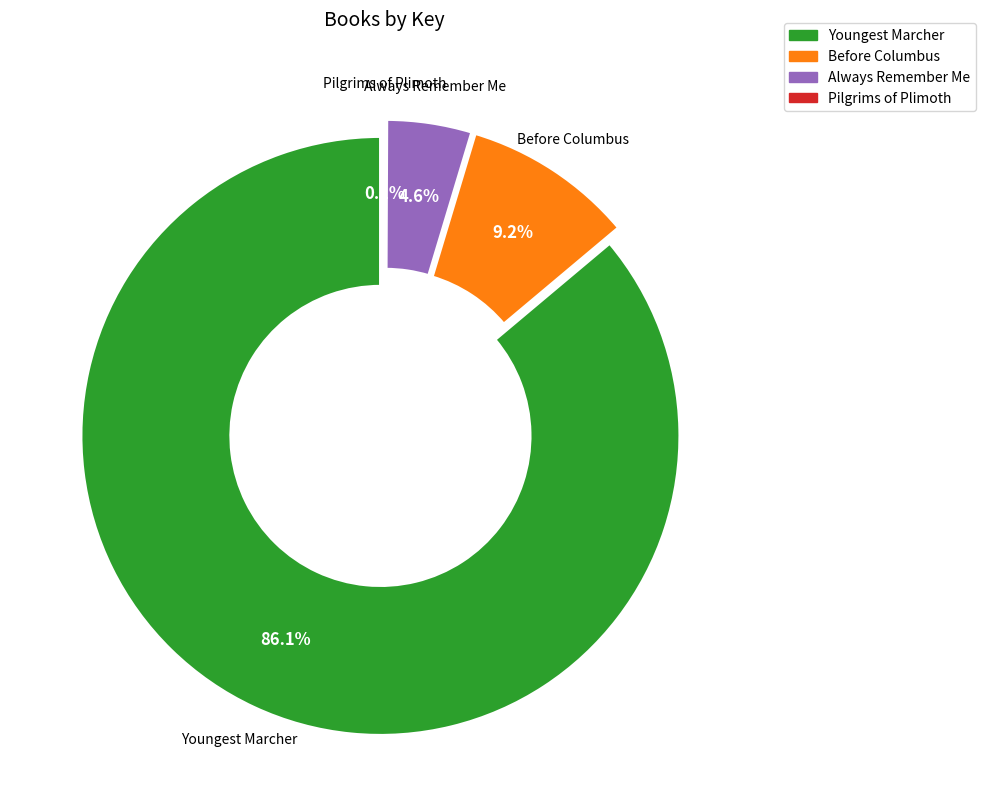

Which has a higher value, Always Remember Me or Before Columbus?

Before Columbus